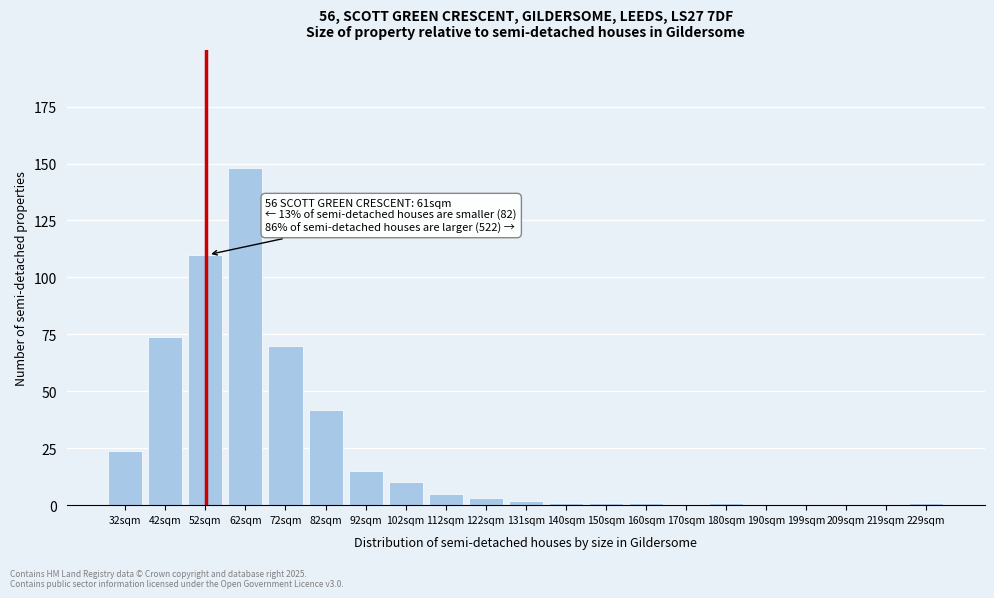

Reading right to left, list all the values displayed in this chart.

229sqm=1	219sqm=0	209sqm=0	199sqm=0	190sqm=0	180sqm=1	170sqm=0	160sqm=1	150sqm=1	140sqm=1	131sqm=2	122sqm=3	112sqm=5	102sqm=10	92sqm=15	82sqm=42	72sqm=70	62sqm=148	52sqm=110	42sqm=74	32sqm=24